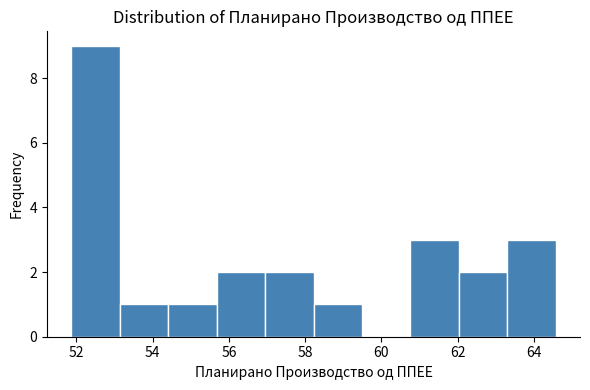

Reading left to right, transcribe this chart: for each bar, give the range it covers on the x-axis and its height. Neither the bar edges nor the heights are printed on the chart, so give them approximately, as read against the axes.

51.8 to 53.2: 9
53.2 to 54.4: 1
54.4 to 55.6: 1
55.6 to 57.0: 2
57.0 to 58.2: 2
58.2 to 59.4: 1
59.4 to 60.8: 0
60.8 to 62.0: 3
62.0 to 63.2: 2
63.2 to 64.6: 3